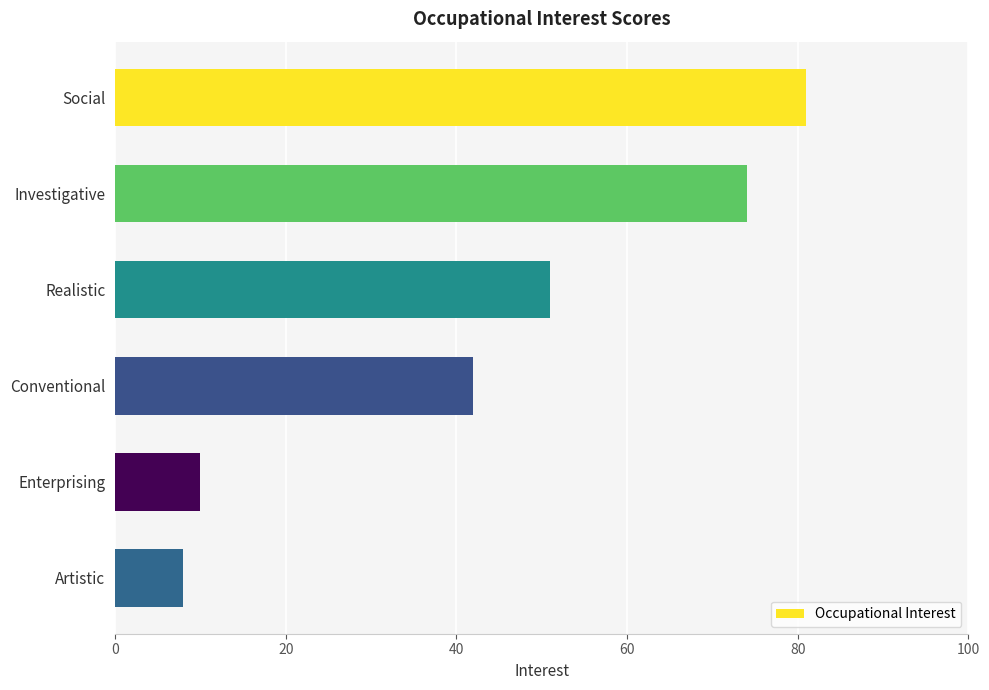

What is the change in value from Social to Artistic?

-73